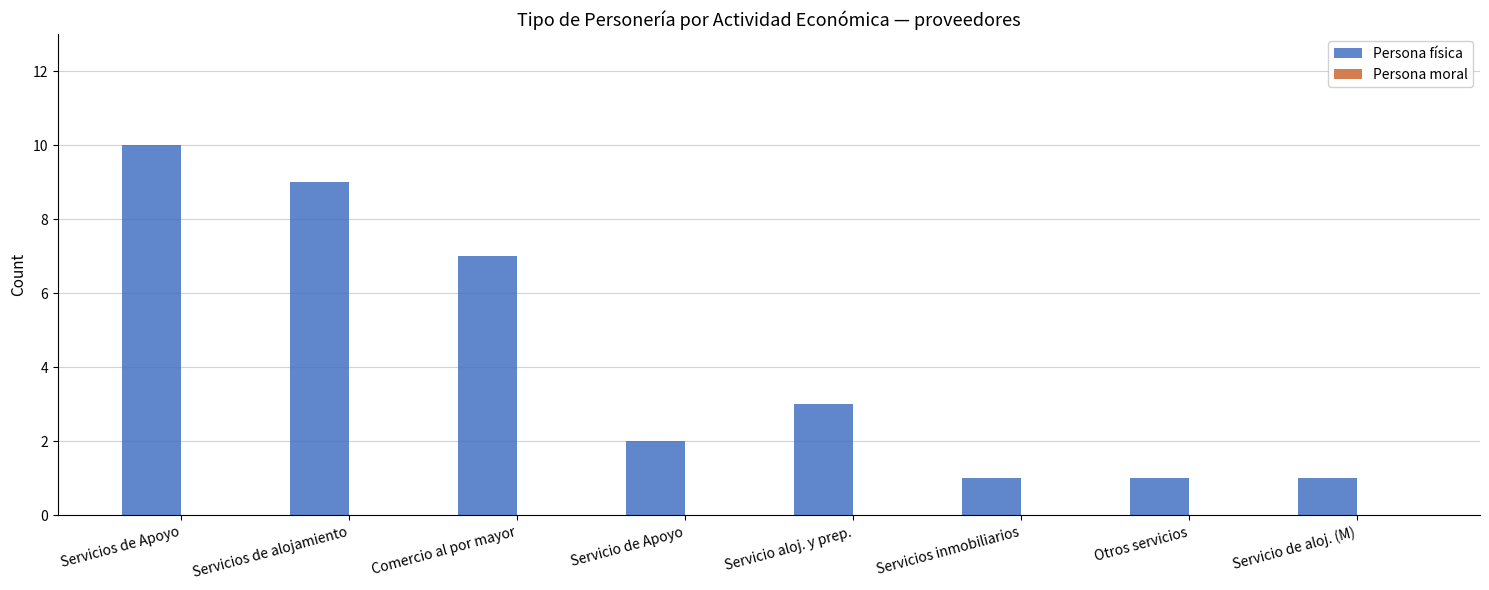

What position from the right is Comercio al por mayor?

6